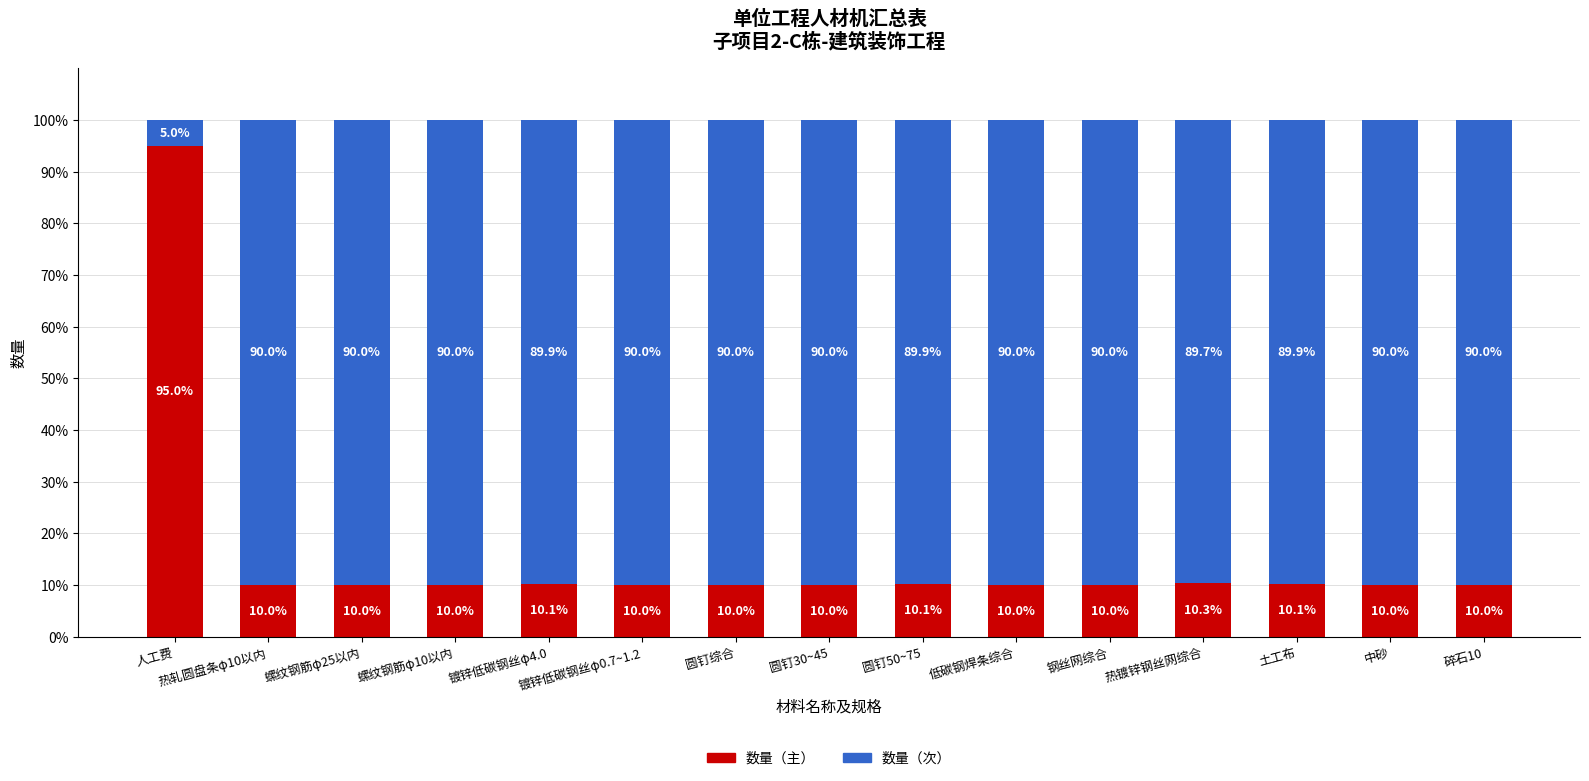

Which category has the highest value in the 数量（主） series?

人工费